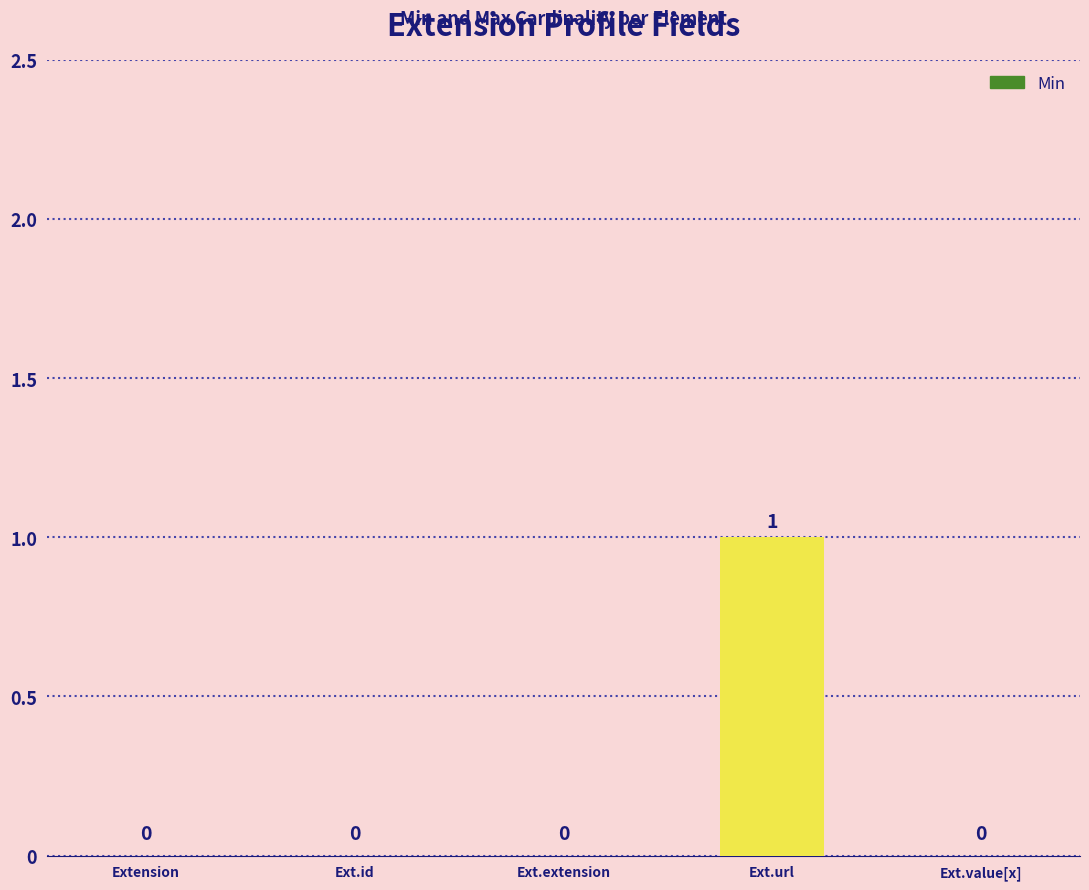

What is the sum of all values?

1